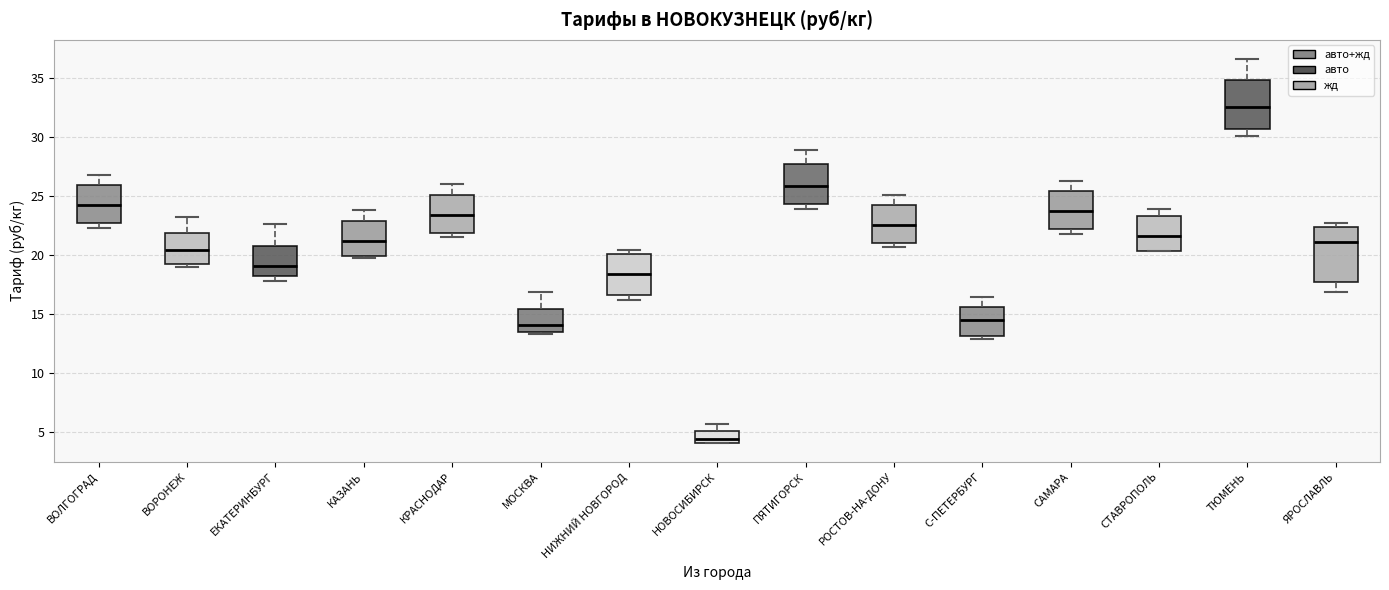

Reading left to right, read every box against the y-axis: the position of its median line, the range the box covers, and the ends of its whiskers. The values are not printed on the chart, so give them approximately, as read against the axis.

ВОЛГОГРАД: median 24.0, box 22.5 to 26.0, whiskers 22.5 (just below the box's lower edge) to 27.0
ВОРОНЕЖ: median 20.5, box 19.0 to 22.0, whiskers 19.0 (just below the box's lower edge) to 23.0
ЕКАТЕРИНБУРГ: median 19.0, box 18.0 to 21.0, whiskers 18.0 (just below the box's lower edge) to 22.5
КАЗАНЬ: median 21.0, box 20.0 to 23.0, whiskers 19.5 to 24.0
КРАСНОДАР: median 23.5, box 22.0 to 25.0, whiskers 21.5 to 26.0
МОСКВА: median 14.0, box 13.5 to 15.5, whiskers 13.5 (just below the box's lower edge) to 17.0
НИЖНИЙ НОВГОРОД: median 18.5, box 16.5 to 20.0, whiskers 16.0 to 20.5
НОВОСИБИРСК: median 4.5, box 4.0 to 5.0, whiskers 4.0 to 5.5
ПЯТИГОРСК: median 26.0, box 24.5 to 27.5, whiskers 24.0 to 29.0
РОСТОВ-НА-ДОНУ: median 22.5, box 21.0 to 24.0, whiskers 20.5 to 25.0
С-ПЕТЕРБУРГ: median 14.5, box 13.0 to 15.5, whiskers 13.0 (just below the box's lower edge) to 16.5
САМАРА: median 23.5, box 22.0 to 25.5, whiskers 22.0 (just below the box's lower edge) to 26.5
СТАВРОПОЛЬ: median 21.5, box 20.5 to 23.5, whiskers 20.5 to 24.0
ТЮМЕНЬ: median 32.5, box 30.5 to 35.0, whiskers 30.0 to 36.5
ЯРОСЛАВЛЬ: median 21.0, box 17.5 to 22.5, whiskers 17.0 to 22.5 (just above the box's upper edge)